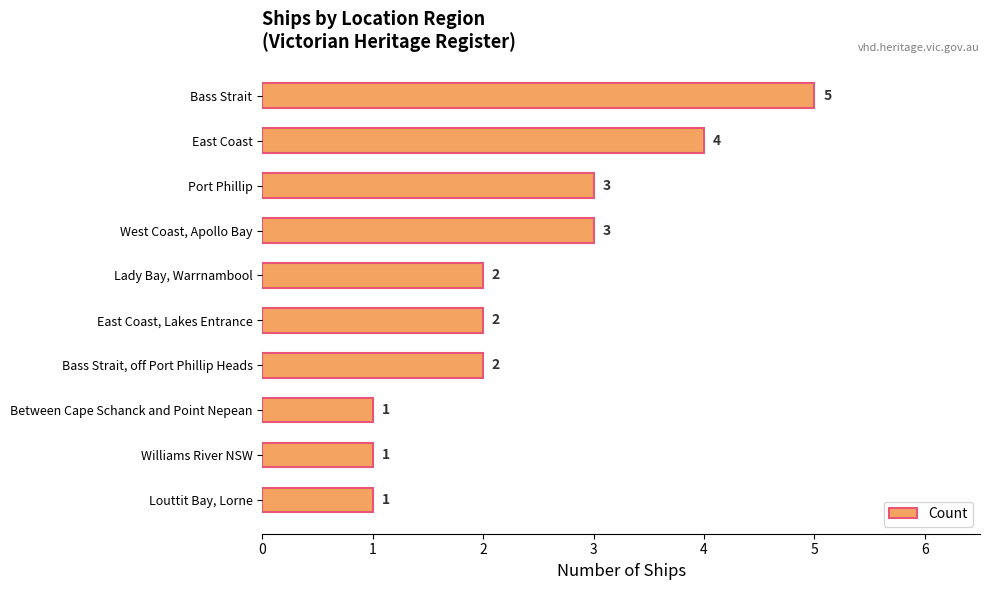

What is the label of the 8th bar from the top?

Between Cape Schanck and Point Nepean